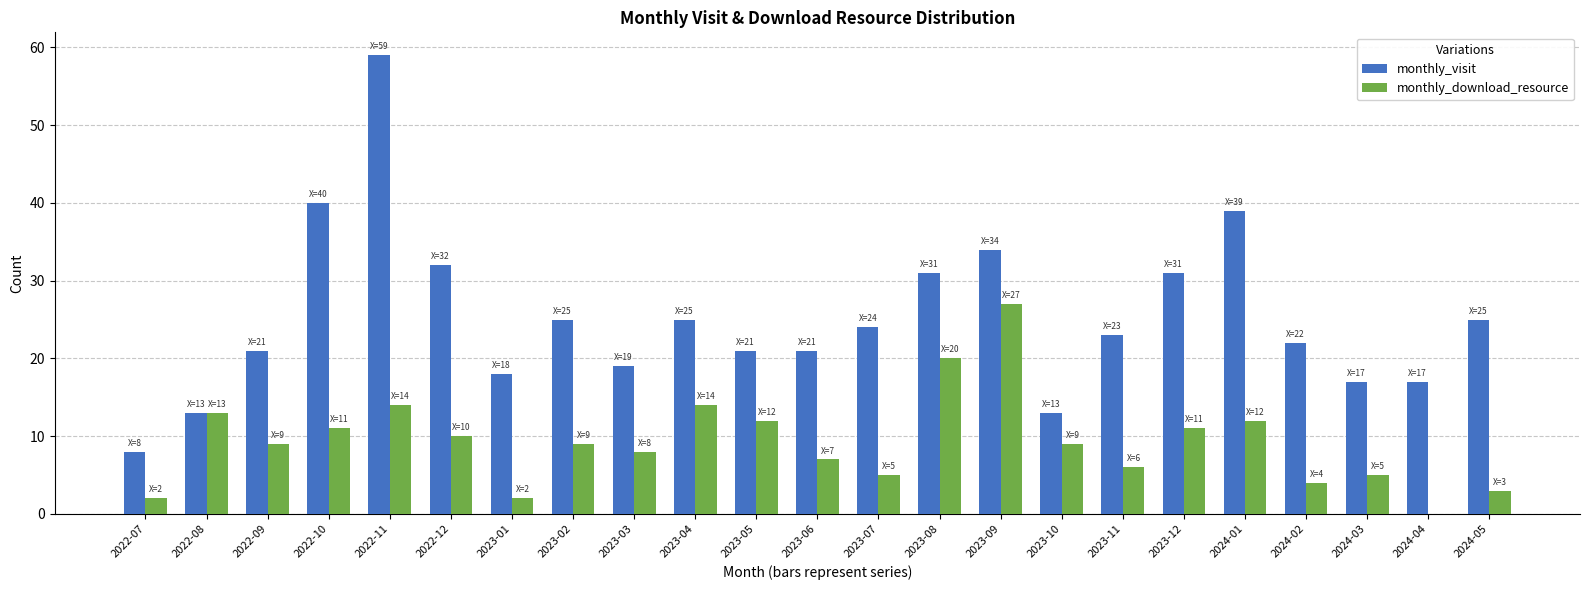

Which series has the largest total across all categories?

monthly_visit